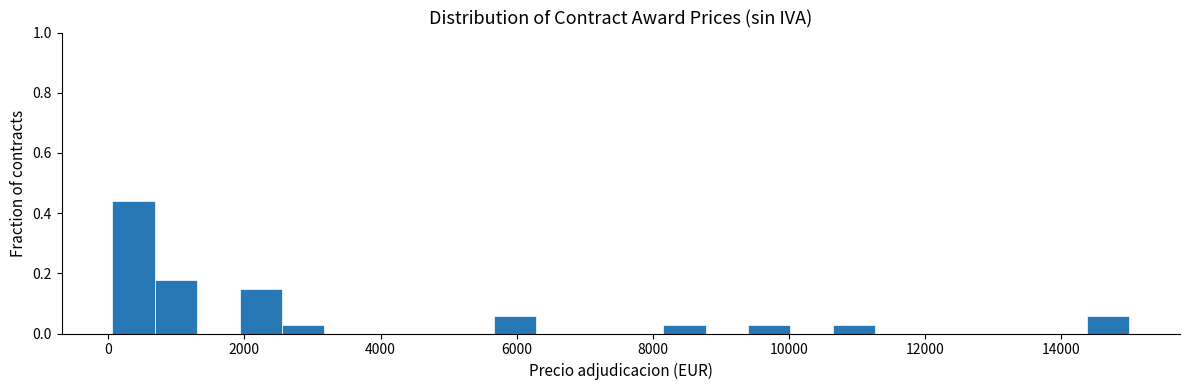

Read against the x-axis, roughly where is the centre of the tallest bar?

400